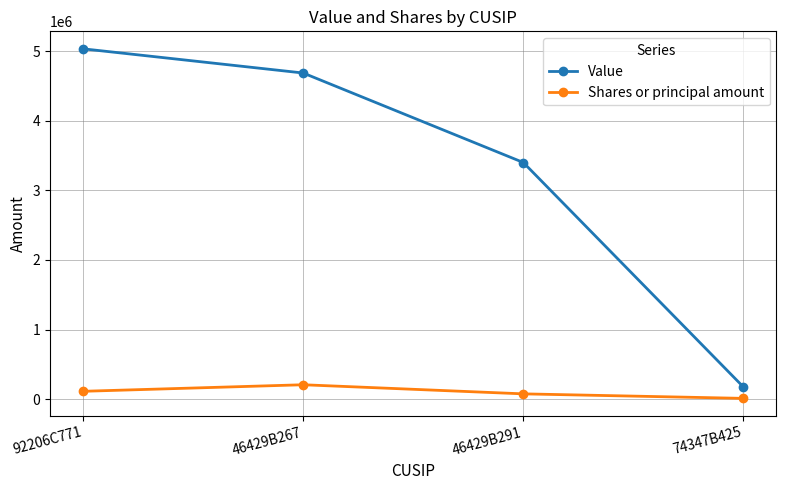

List the series in order of their peak value, lowest first.

Shares or principal amount, Value